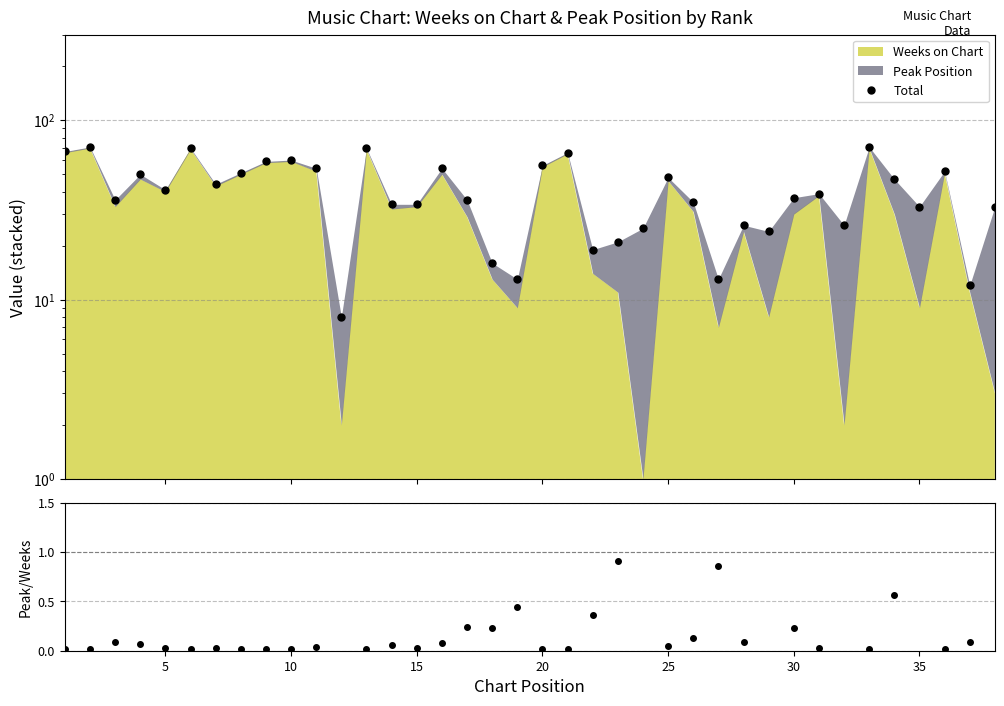

Does the chart have visible grid lines?

Yes